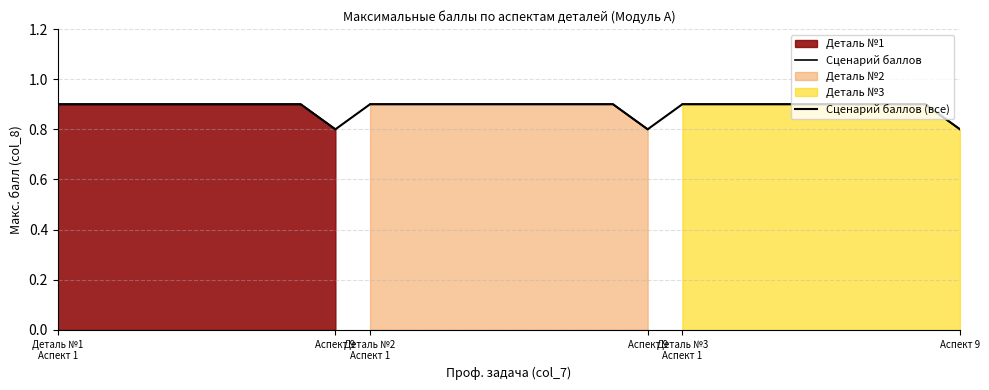

How many lines are shown in the chart?

1